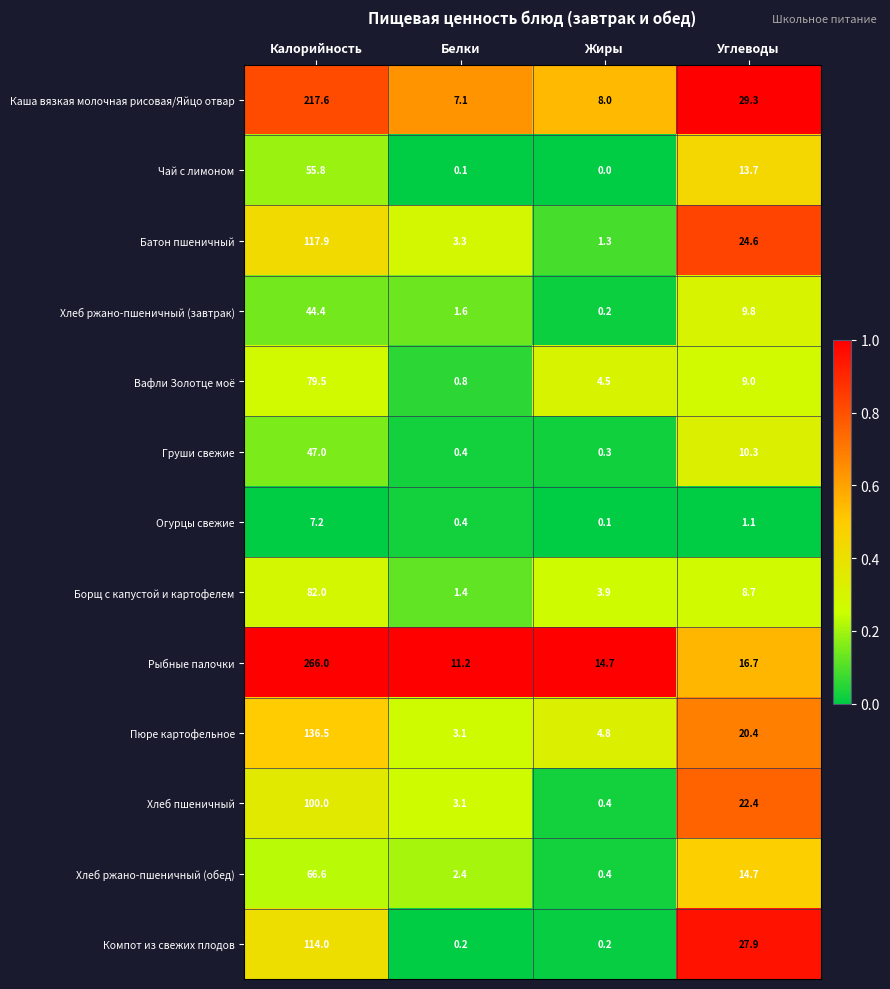

What value does the Огурцы свежие series have at Белки?

0.4